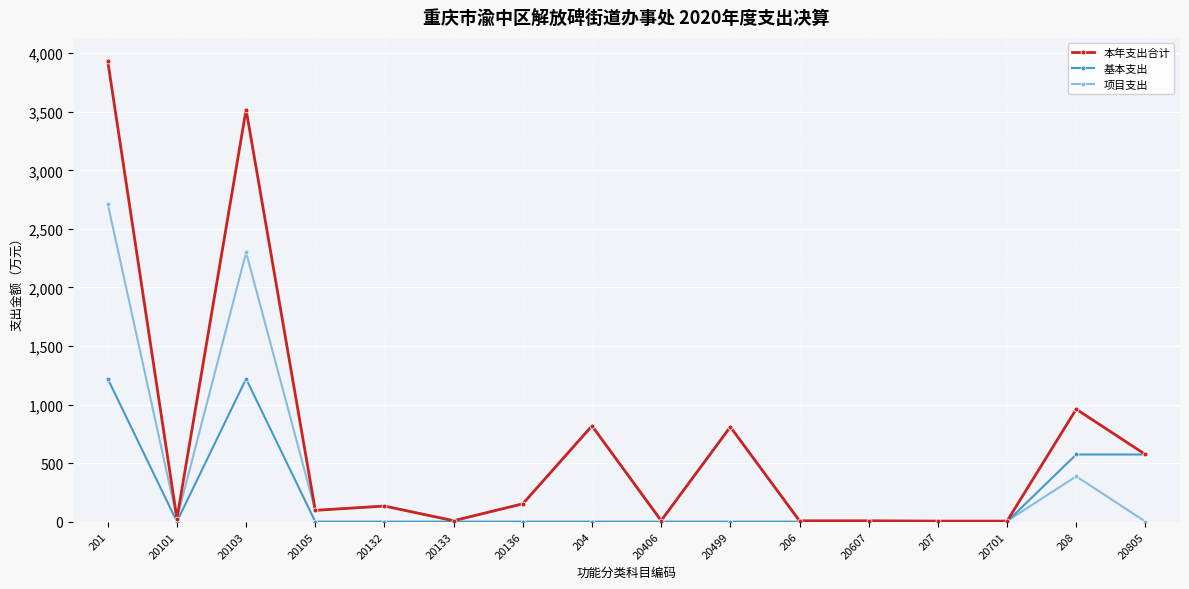

What is the maximum value for 基本支出?

1220.2